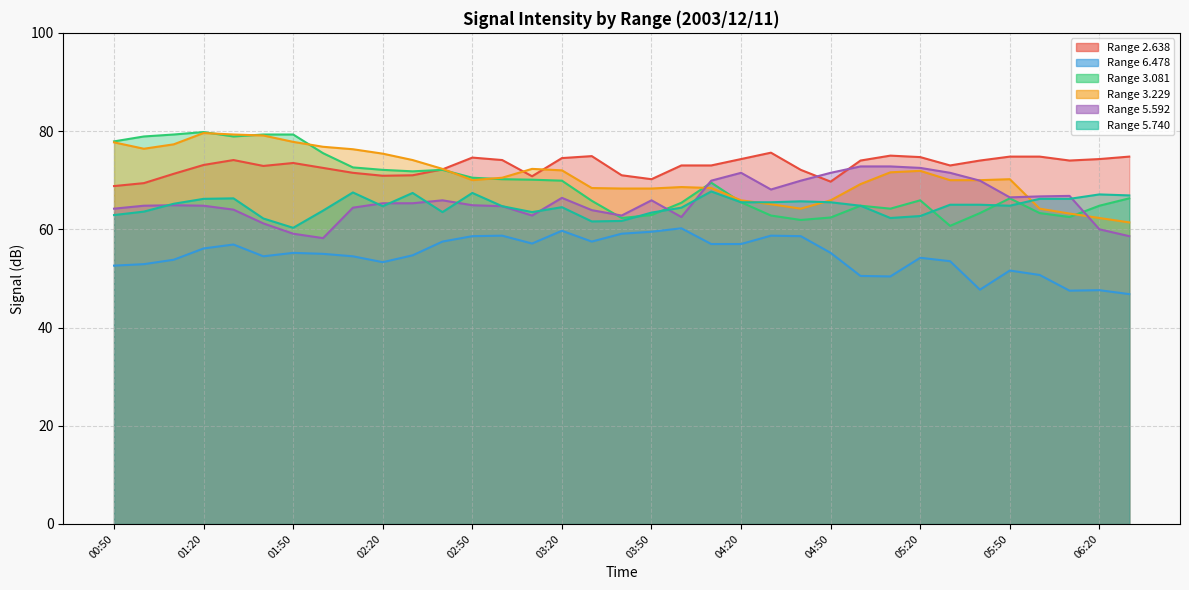

What position from the right is 00:50?

35